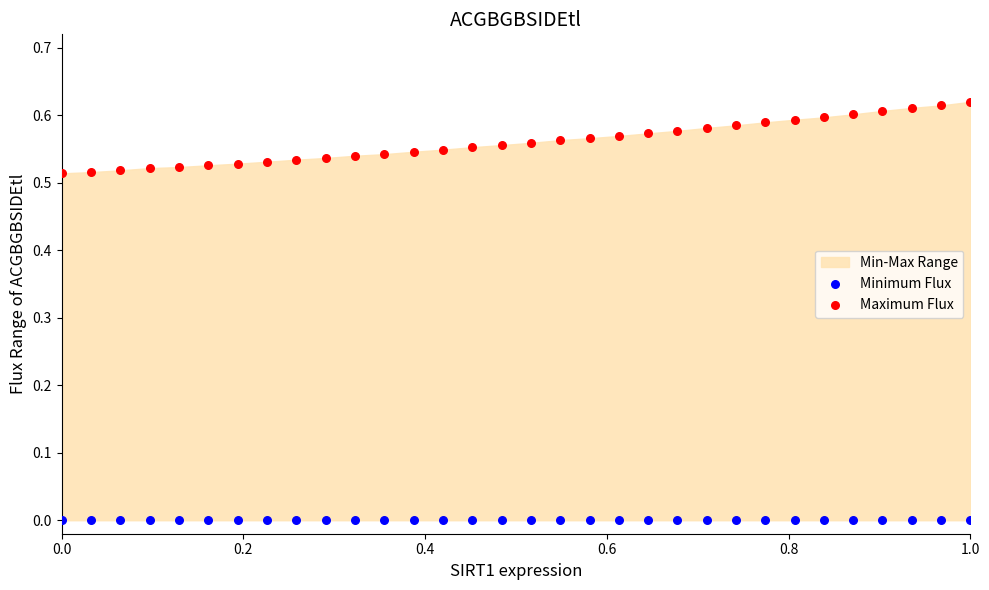

Which series contains the lowest Y value?

Minimum Flux